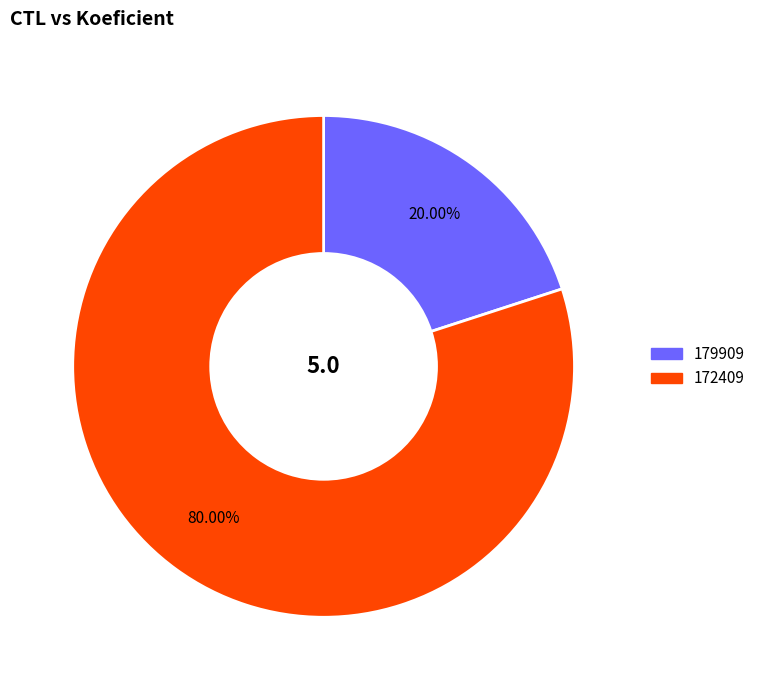

Rank the categories by value from highest to lowest.

172409, 179909